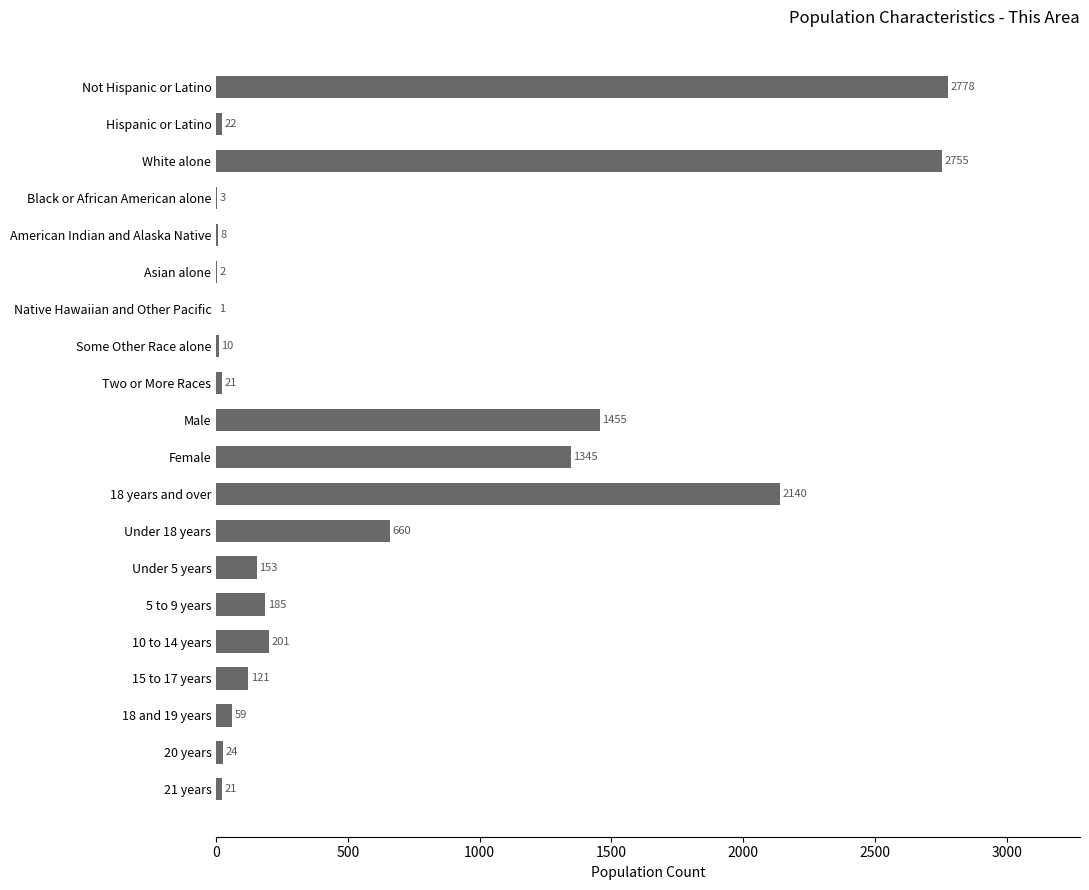

Where is the data nearest to the value 1389?

Female